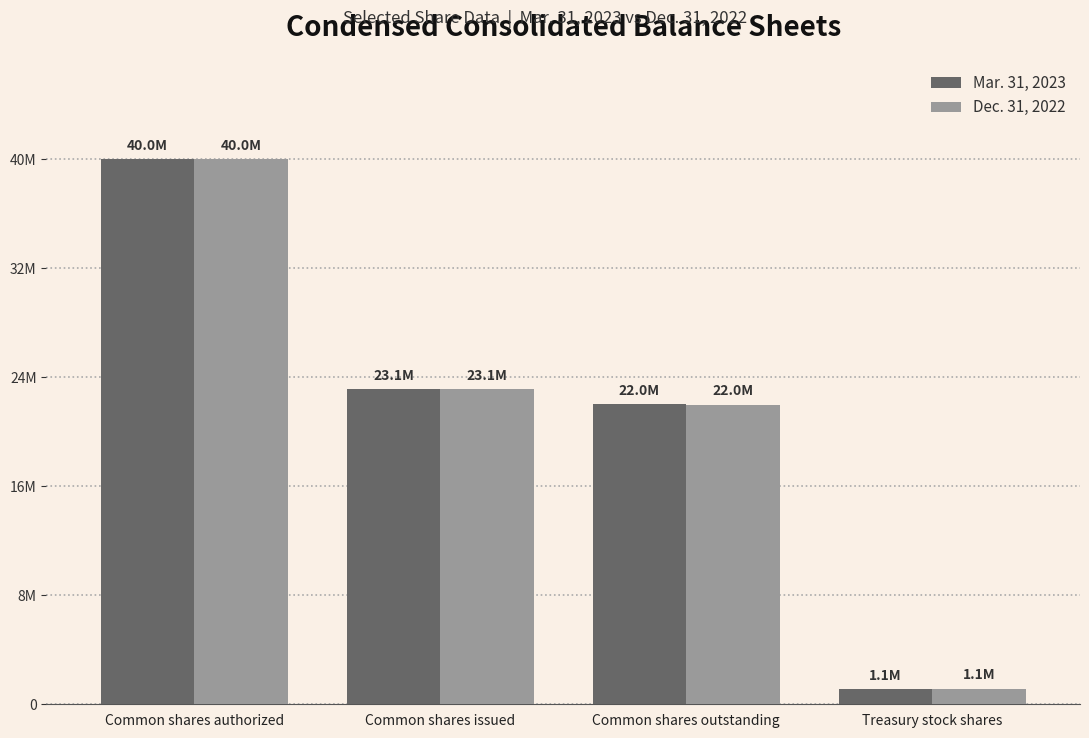

Rank the series by their maximum value, from highest to lowest.

Mar. 31, 2023, Dec. 31, 2022